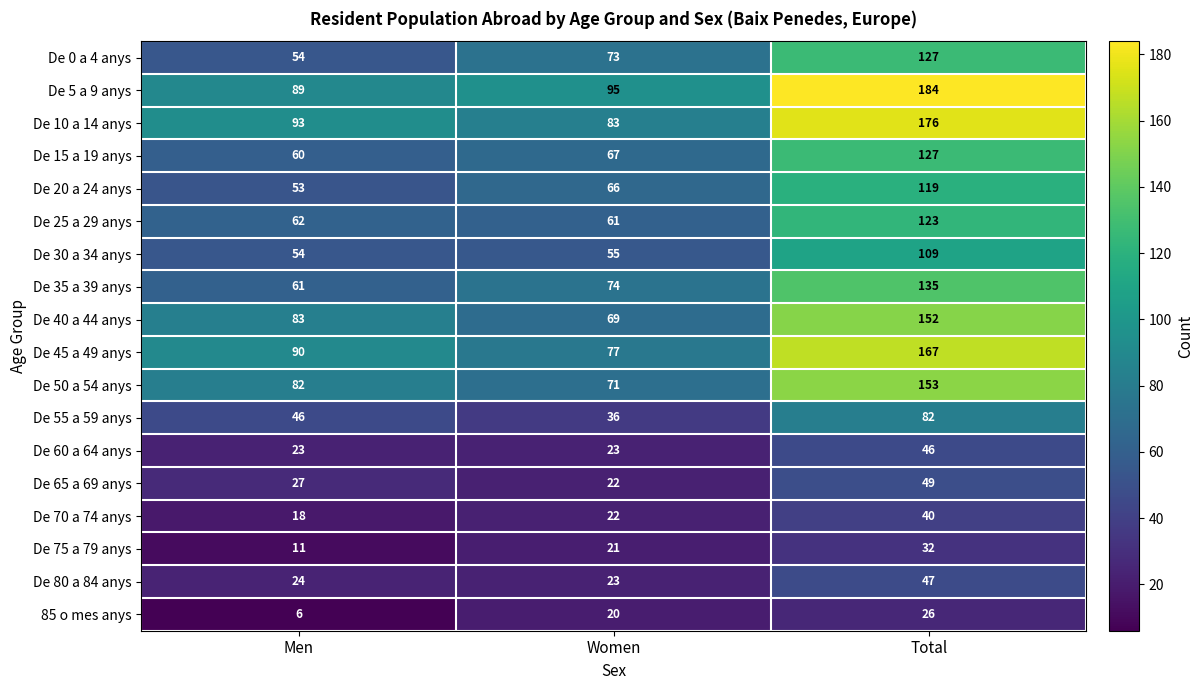

What is the approximate value of De 75 a 79 anys at Total, to the nearest 5?

30